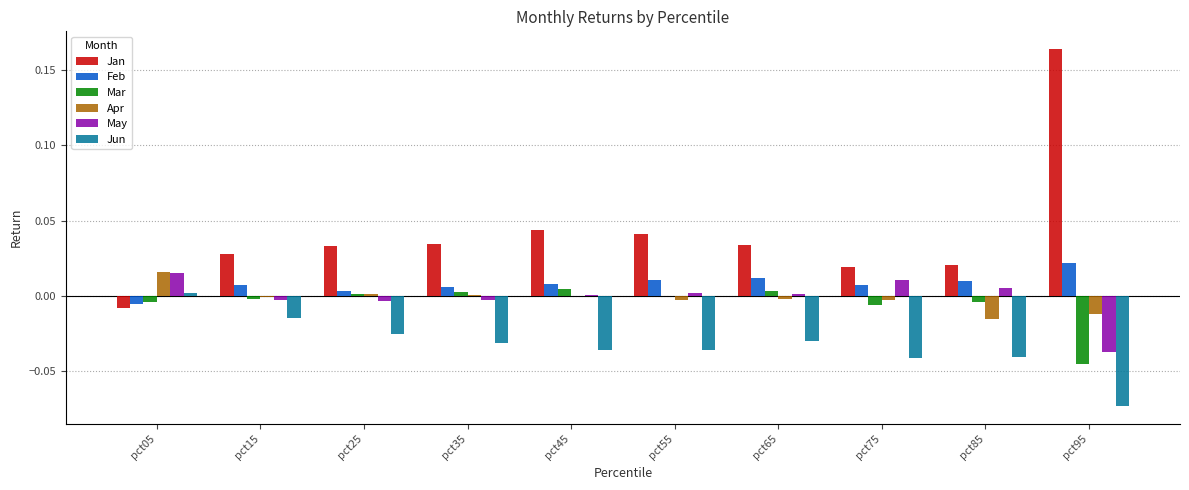

Is the value of Mar at pct15 greater than the value of Jan at pct05?

Yes